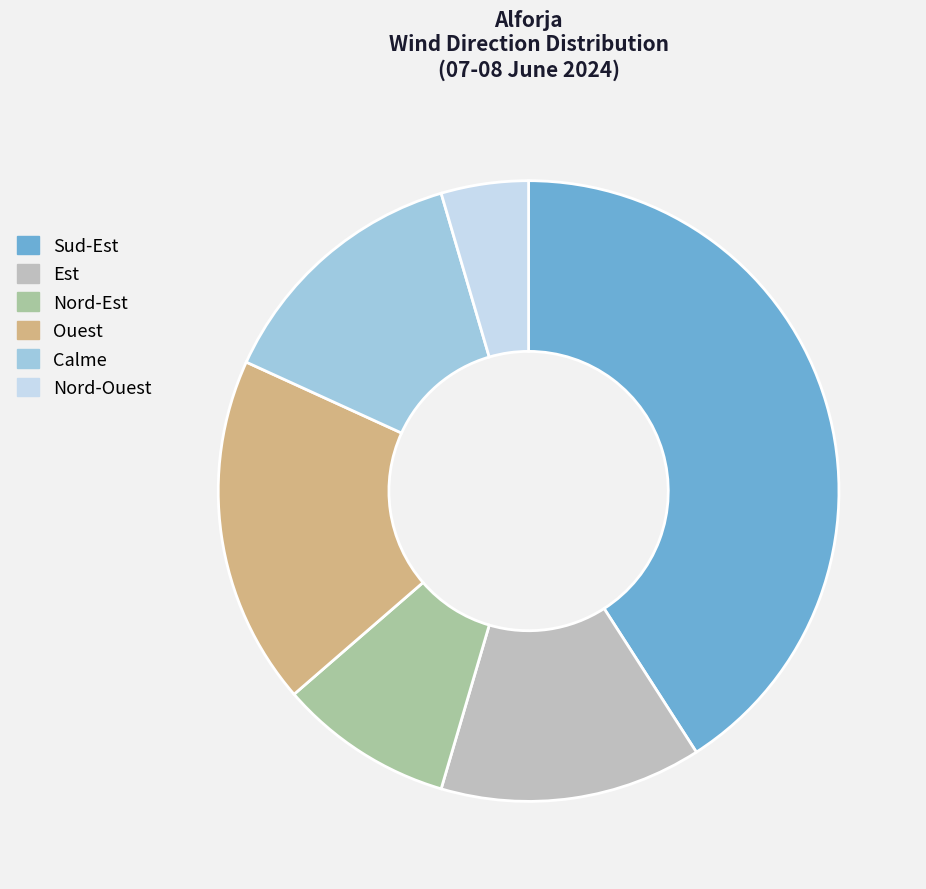

What is the smallest slice in the pie chart?

Nord-Ouest